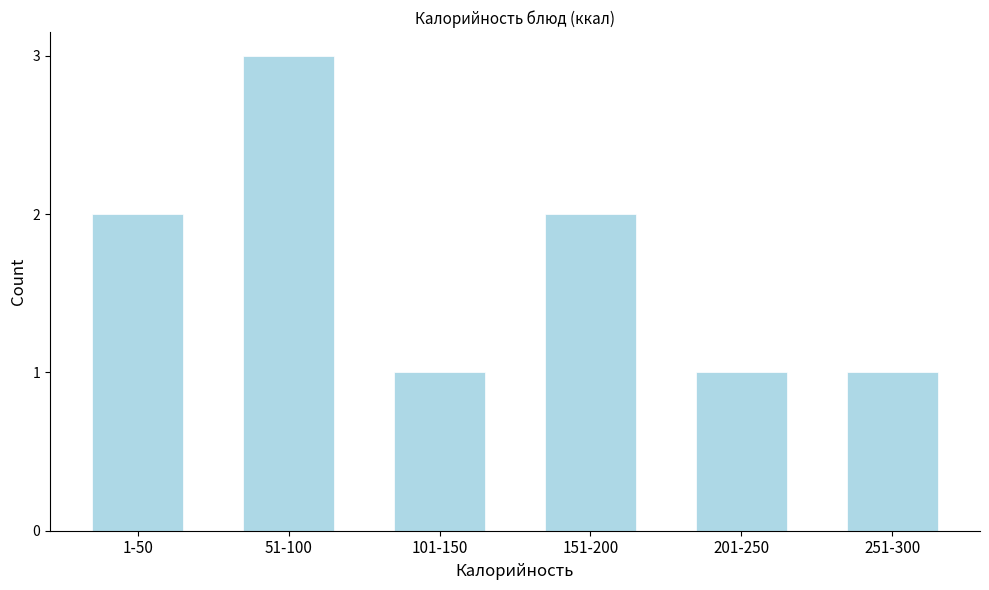

Reading left to right, what are all the values shown in this chart?

1-50=2	51-100=3	101-150=1	151-200=2	201-250=1	251-300=1